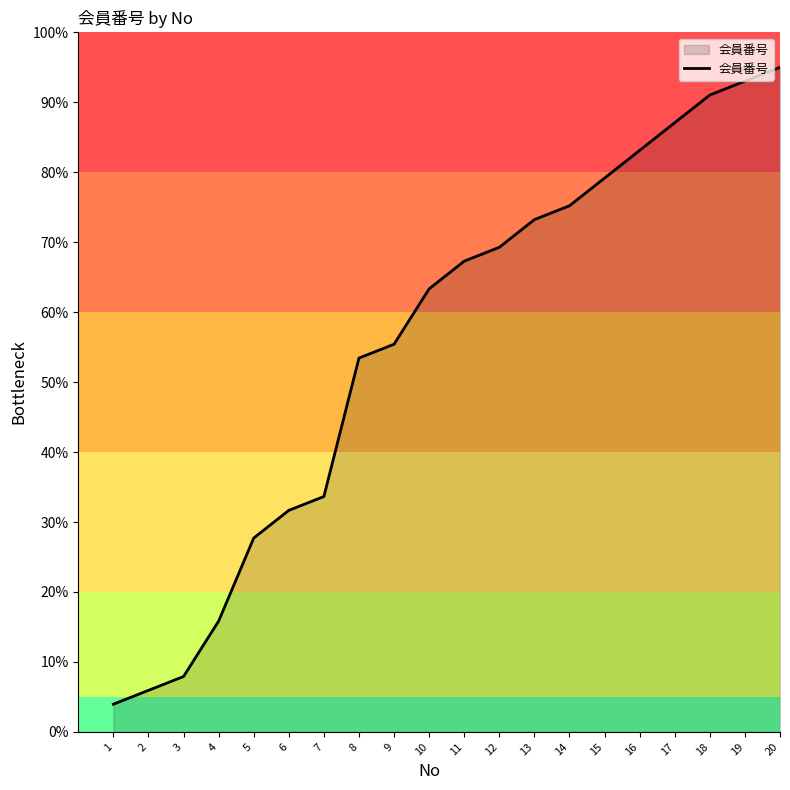

What is the difference between the maximum and second lowest values?

89.1